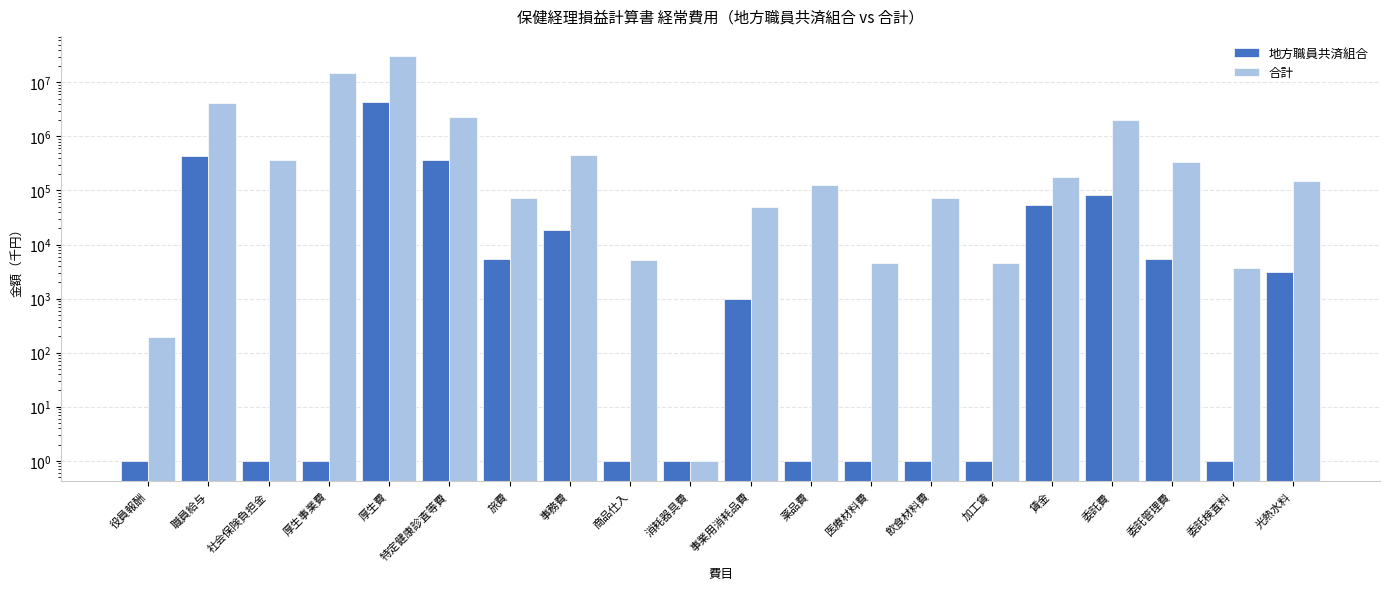

Reading right to left, what are all the values shown in this chart?

地方職員共済組合: 3102	1	5441	83216	54624	1	1	1	1	972	1	1	18732	5409	362362	4367912	1	1	440950	1
合計: 149335	3725	330921	2005914	181143	4595	71493	4541	128950	49206	1	5129	444308	72397	2281865	30586269	14736650	365588	4206103	197